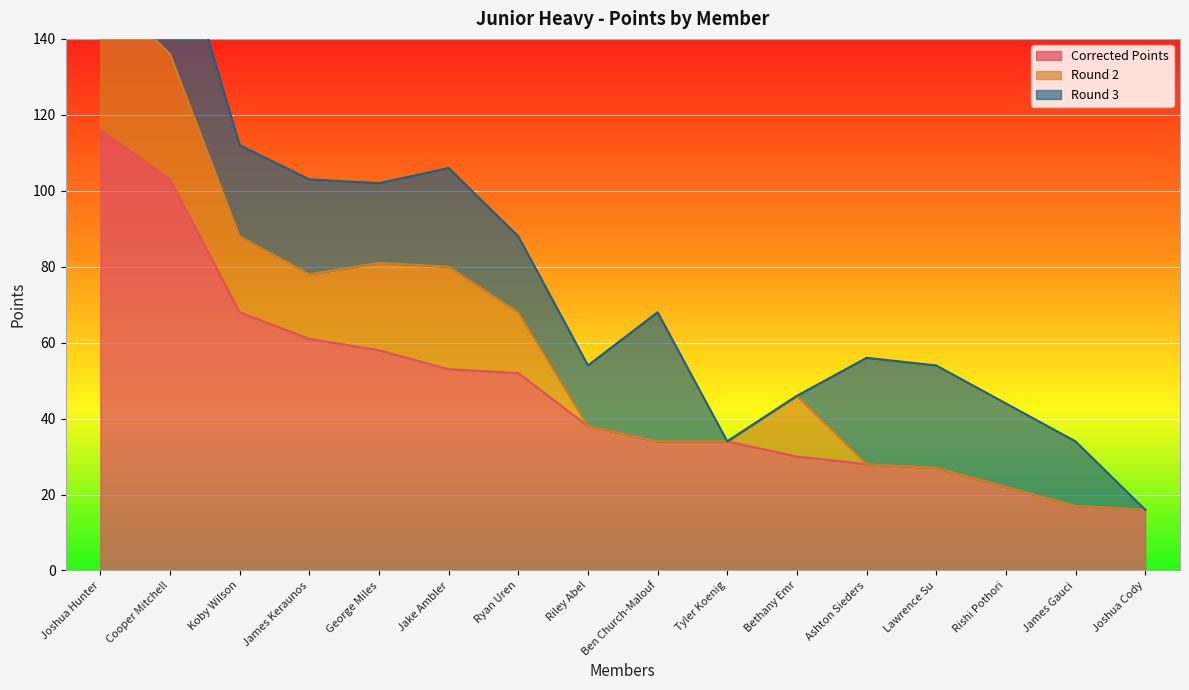

What is the minimum value for Corrected Points?

16